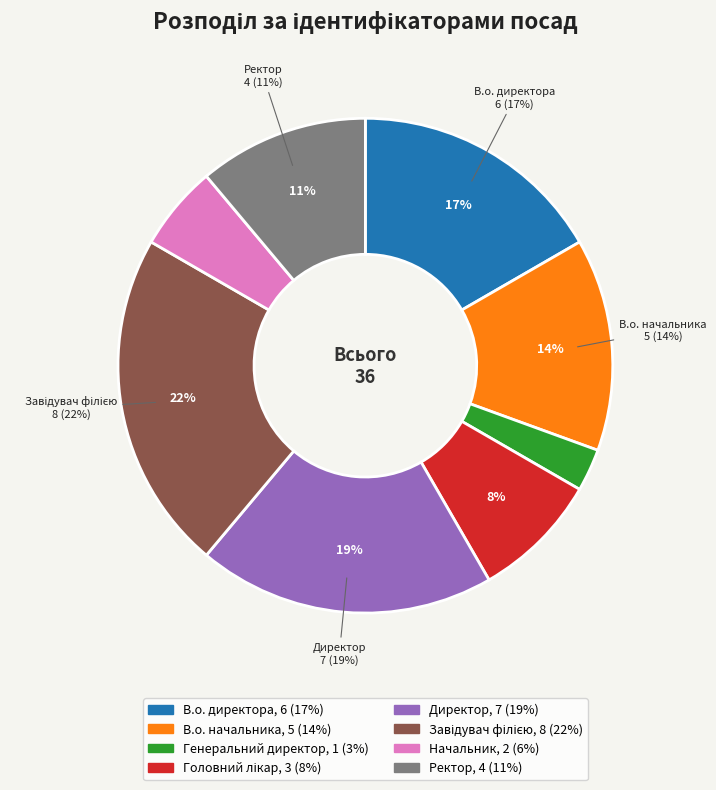

What is the largest slice in the pie chart?

Завідувач філією